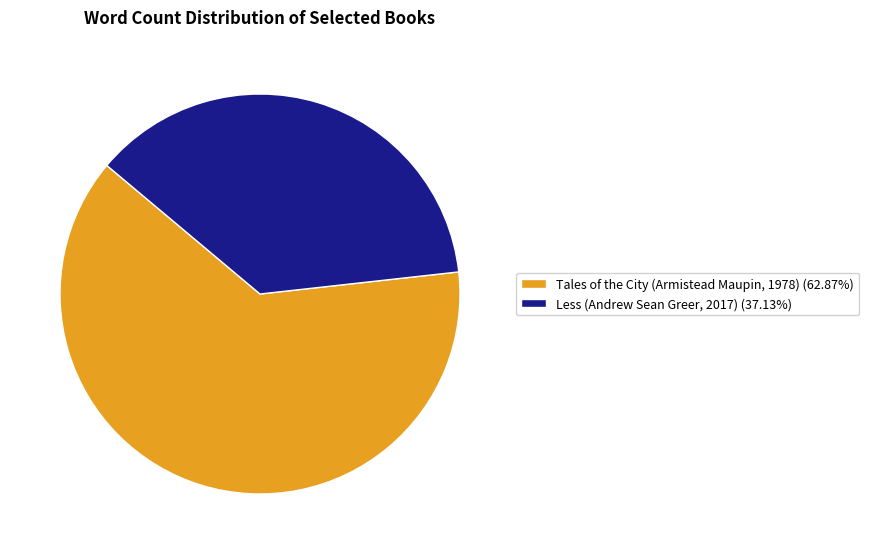

Do Tales of the City (Armistead Maupin, 1978) (62.87%) and Less (Andrew Sean Greer, 2017) (37.13%) together represent more than half of the pie?

Yes